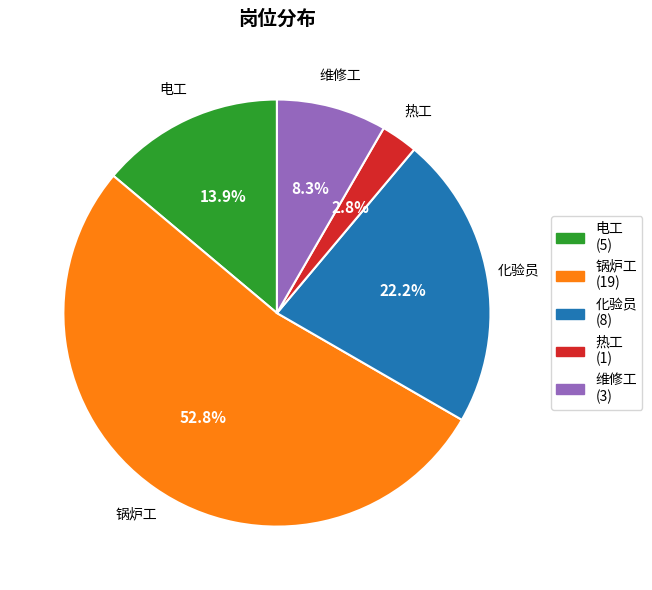

How much of the chart is everything except 维修工?

91.7%